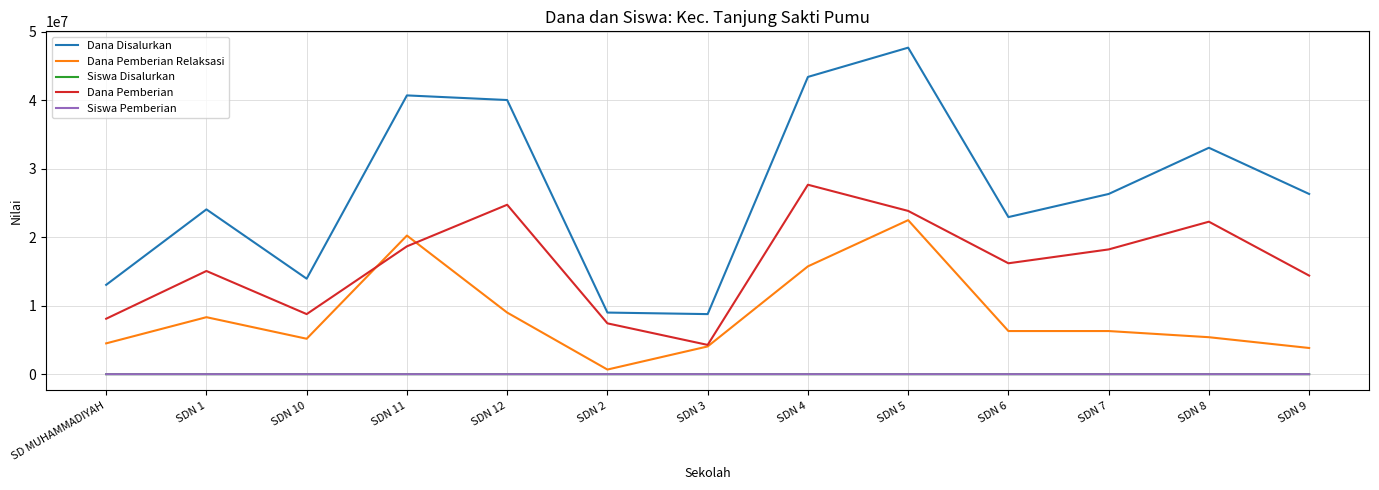

How many lines are shown in the chart?

5